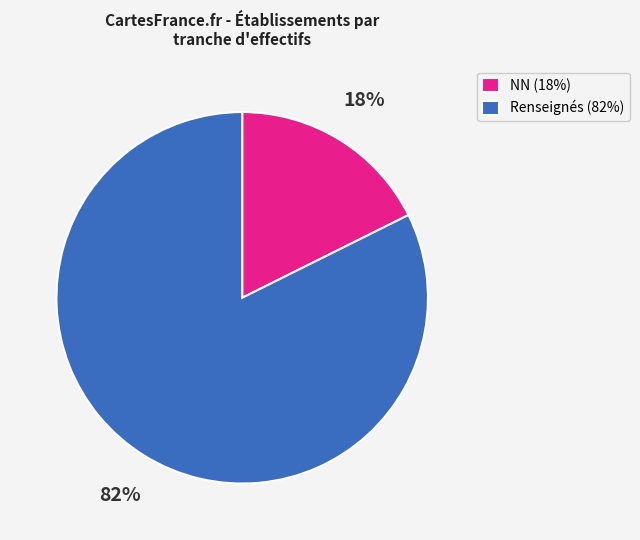

To the nearest percent, what percentage of the pie is Renseignés (82%)?

82%